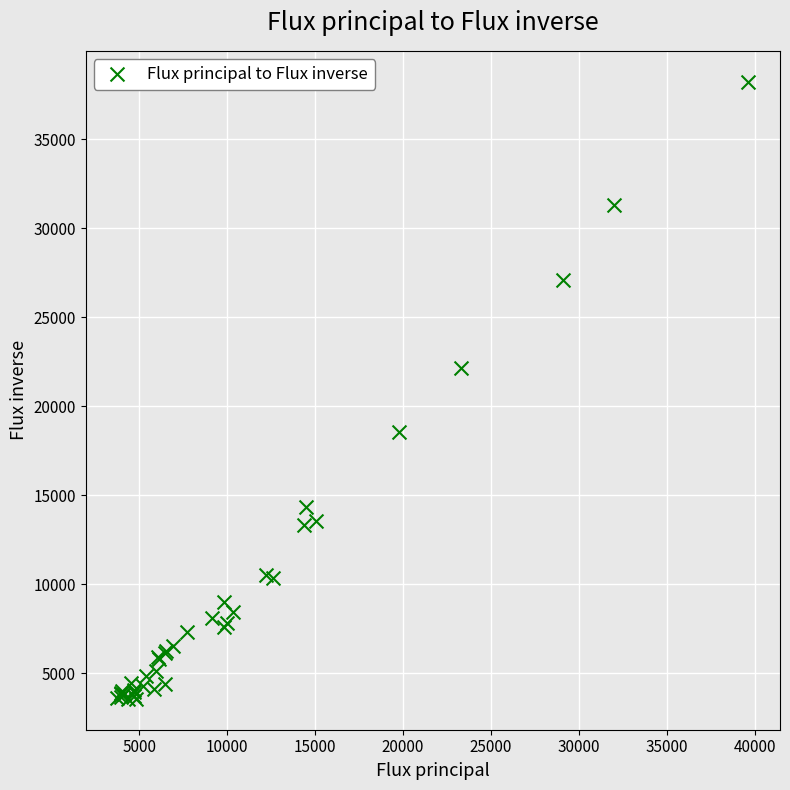

What Y value in the scatter plot is closest to 20895?

22132